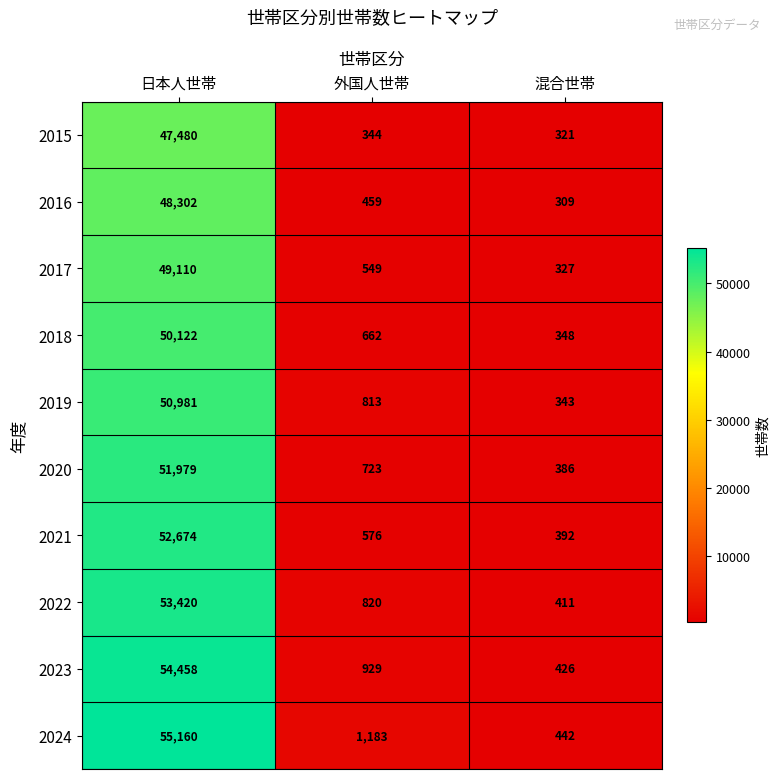

True or false: 2022 has a value of 81015 at 日本人世帯.

False